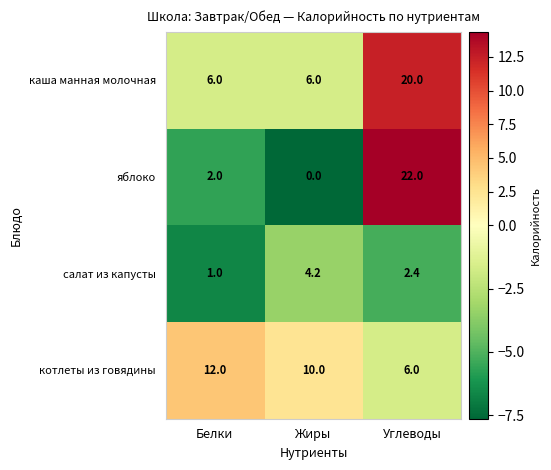

Count the каша манная молочная values in the range 6 to 20.

3